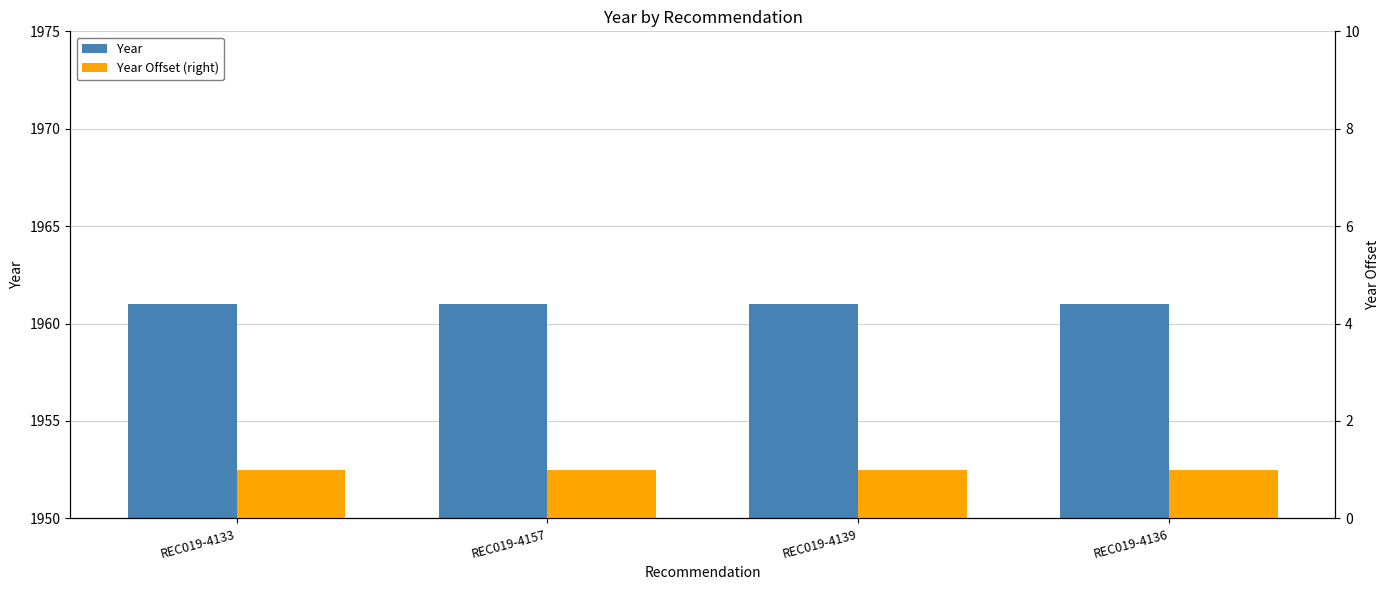

Between REC019-4157 and REC019-4139, which series saw the biggest shift?

Year